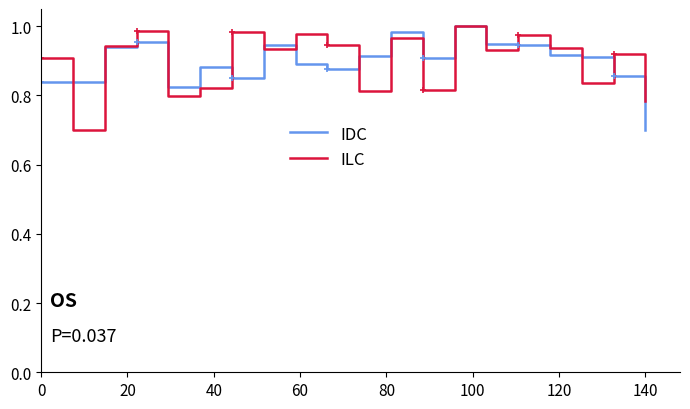

What is the value of the IDC point at the 8th from the left?

0.9